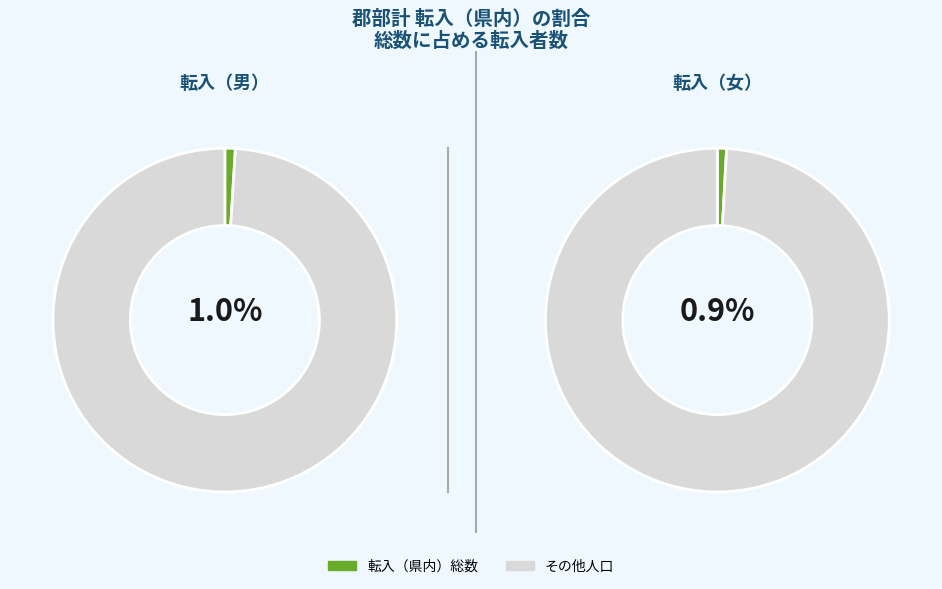

Does 20-24 represent more than half of the total?

No